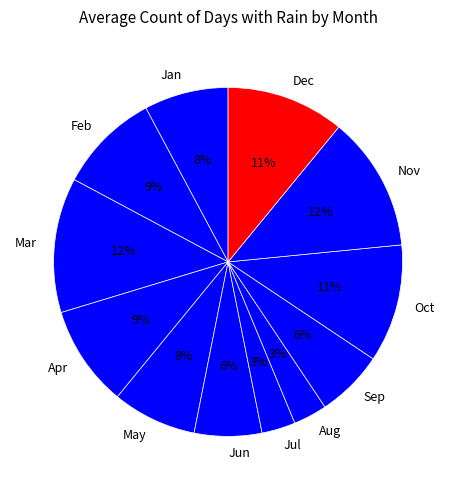

To the nearest percent, what is the average slice percentage?

8%